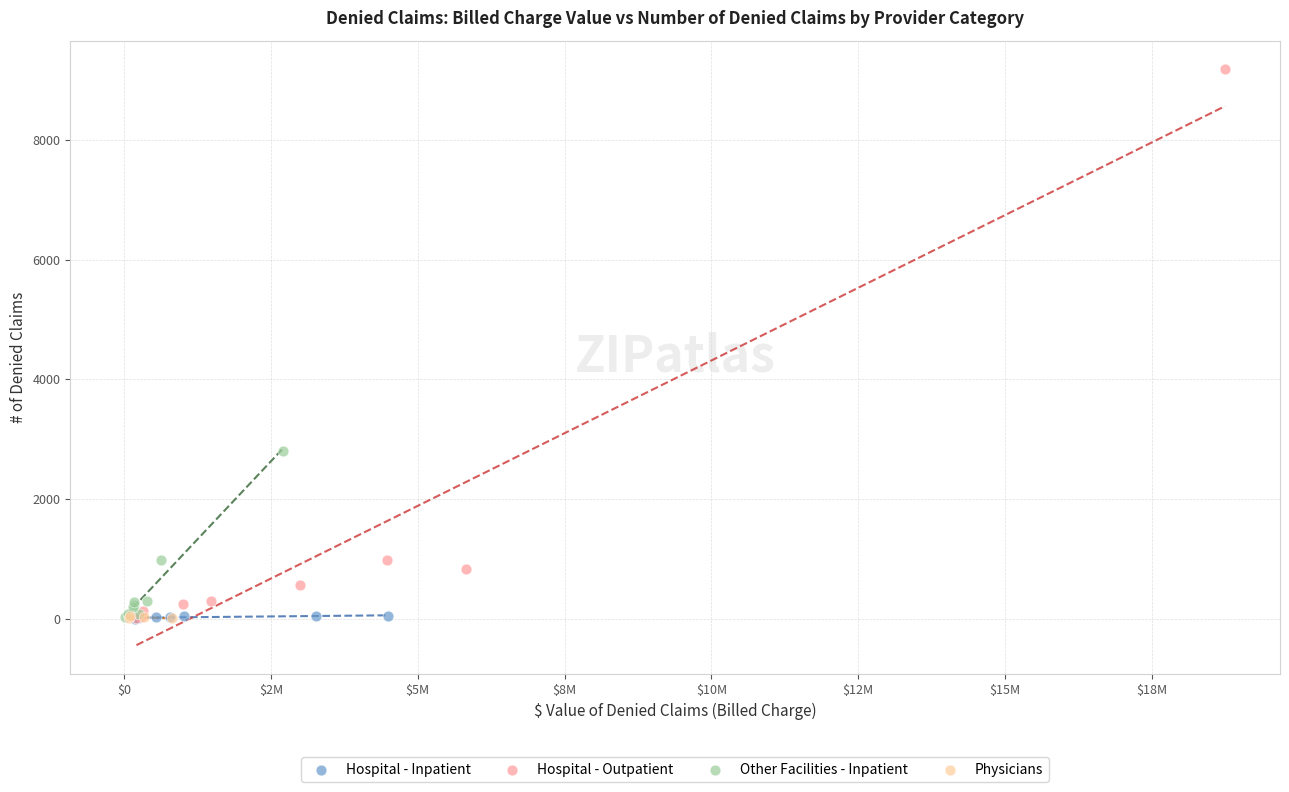

Which series reaches the maximum Y coordinate?

Hospital - Outpatient